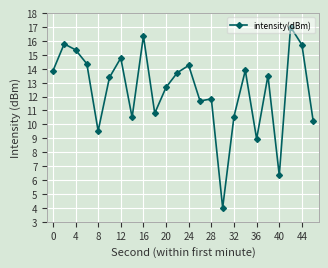

What is the difference between the maximum and second lowest values?

10.7